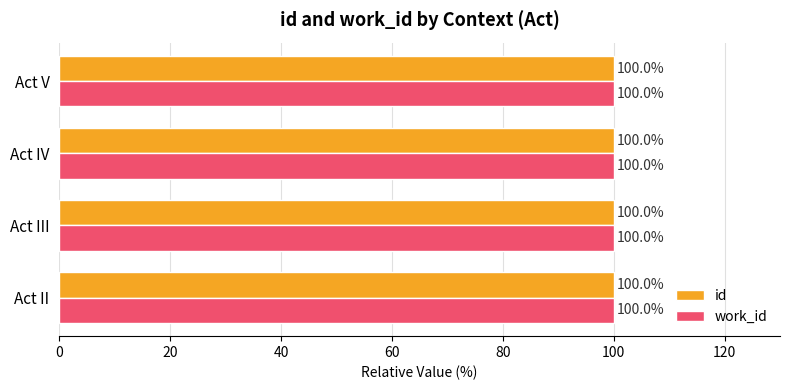

How many categories are shown in the chart?

4